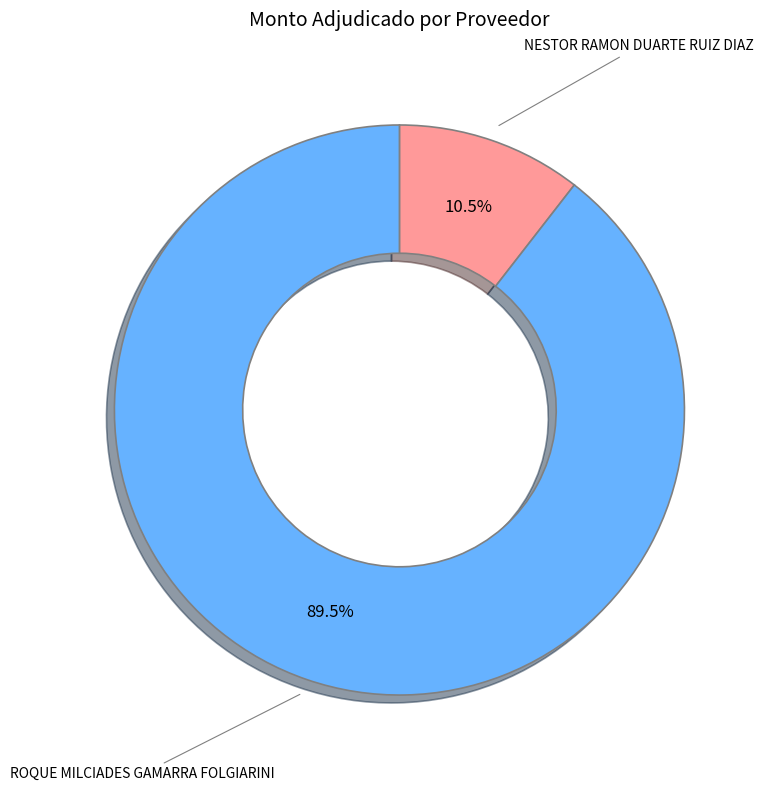

Is there a majority slice in this chart?

Yes